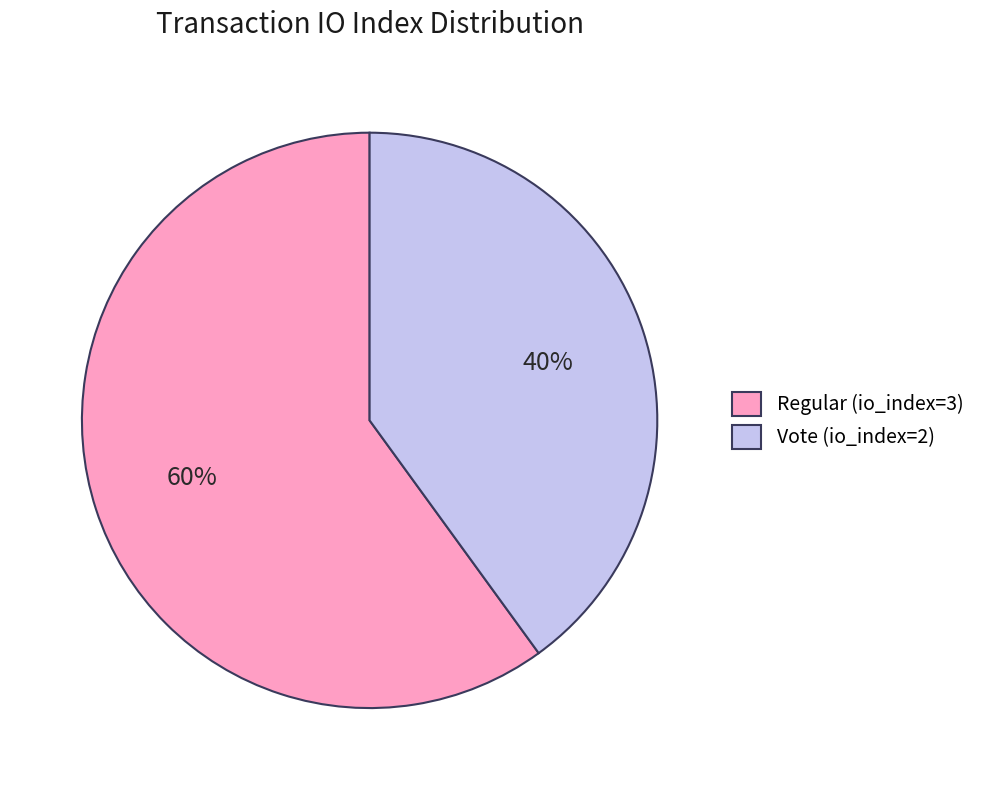

To the nearest percent, what is the difference between the largest and smallest slice percentages?

20%